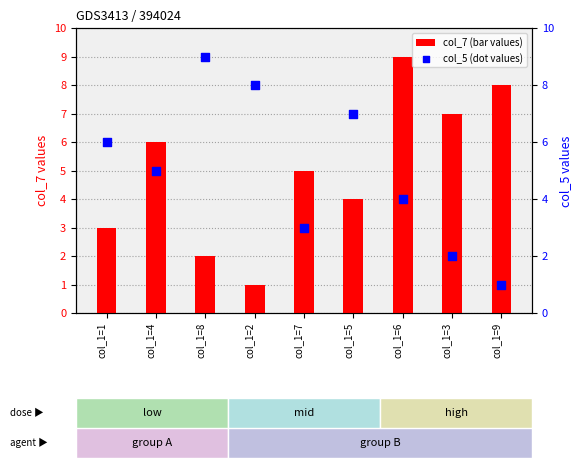

At which category is the sum across all series the highest?

col_1=6